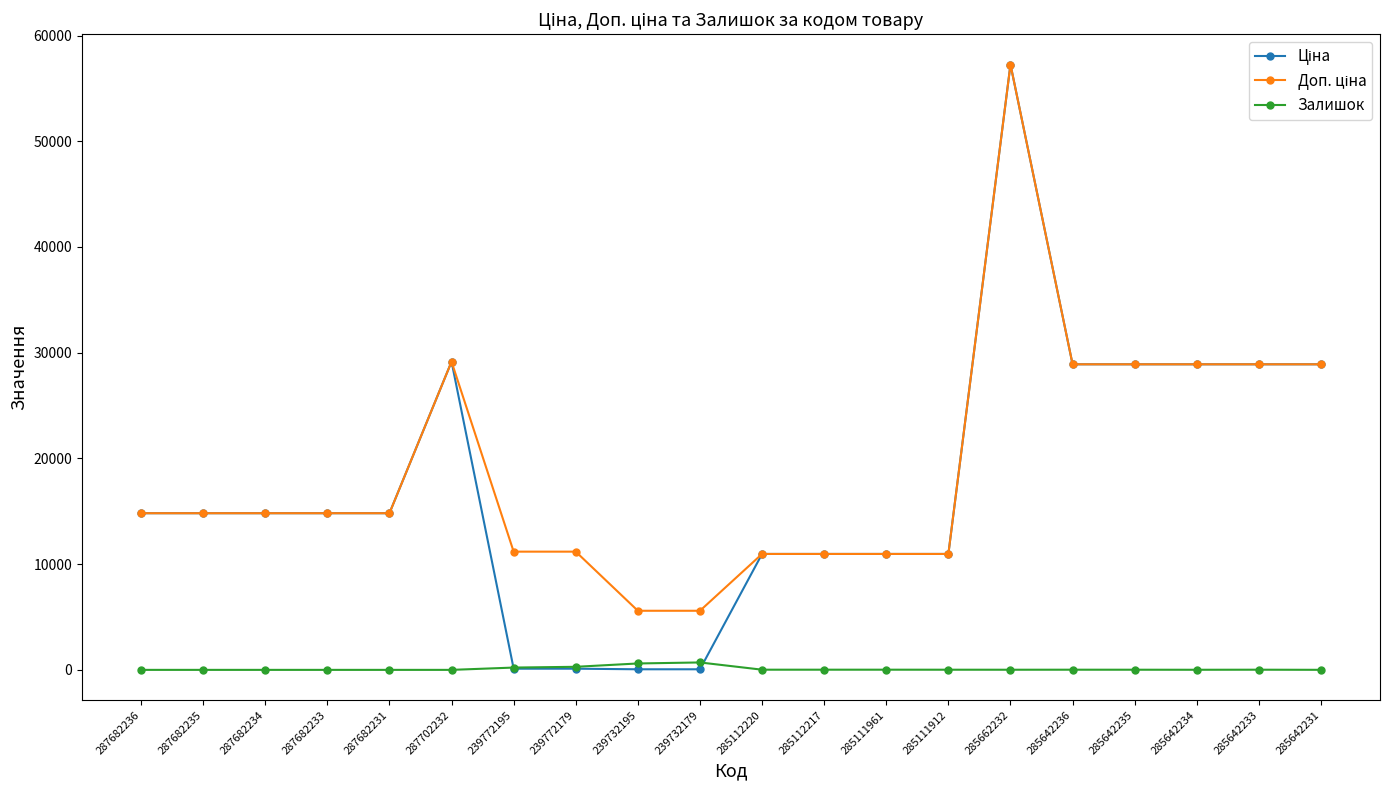

At how many categories does at least one series exceed 3535?

20